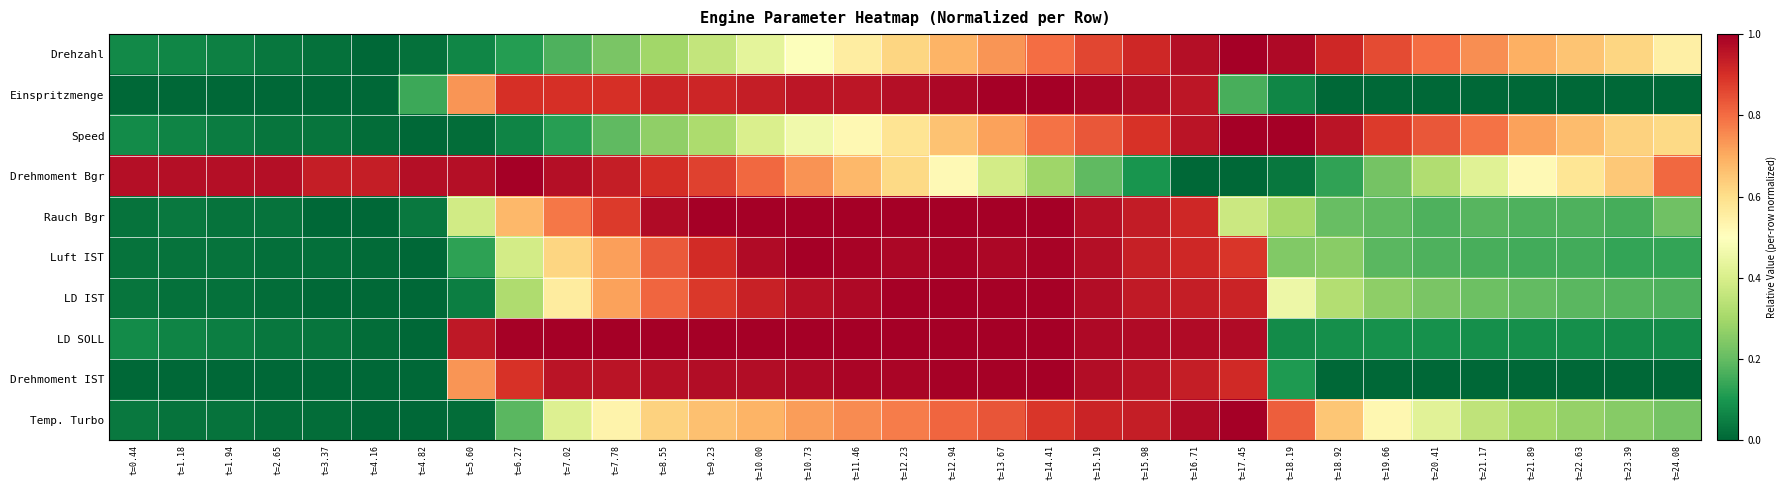

Which category has the highest value across all series?

t=17.45